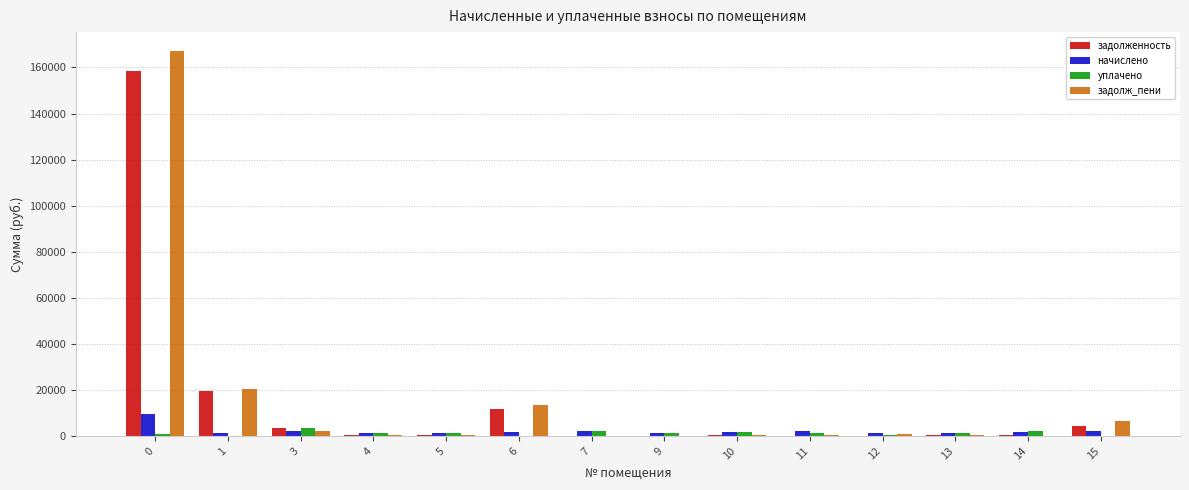

What is the maximum value for задолж_пени?

167014.5